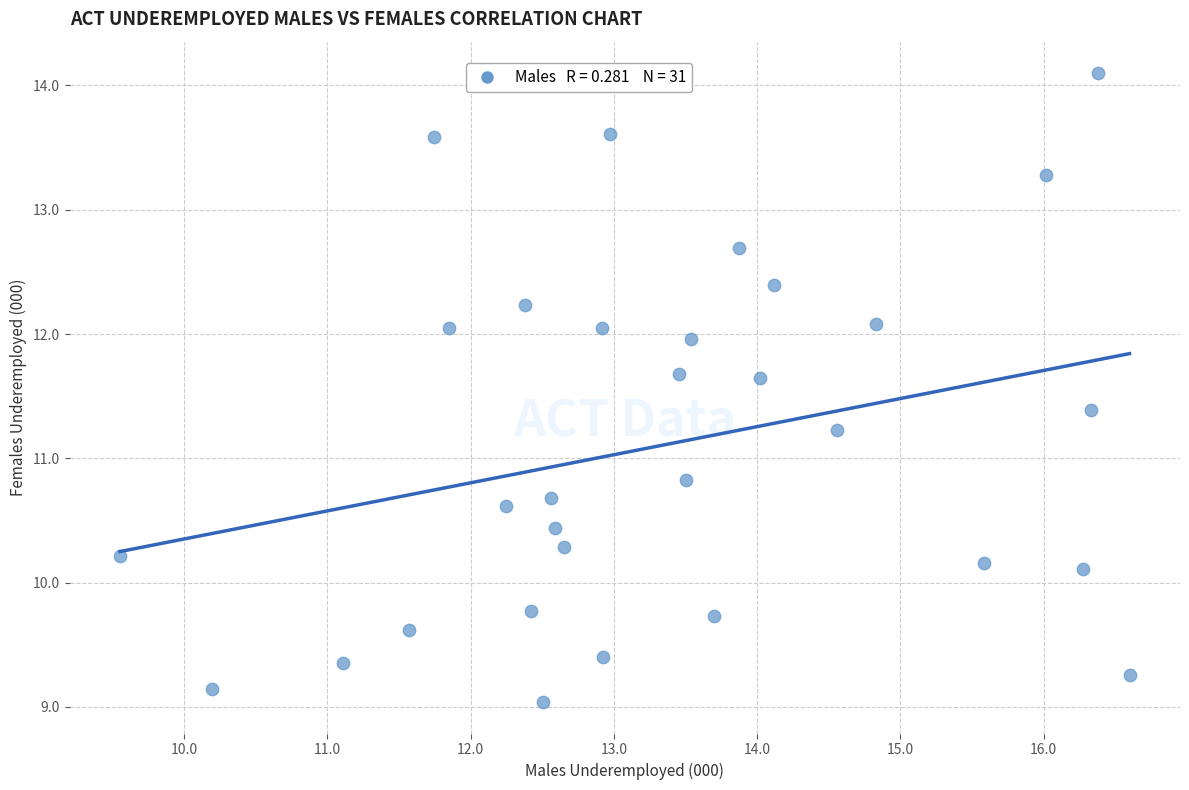

What is the range of Y values (max minus min)?

5.1